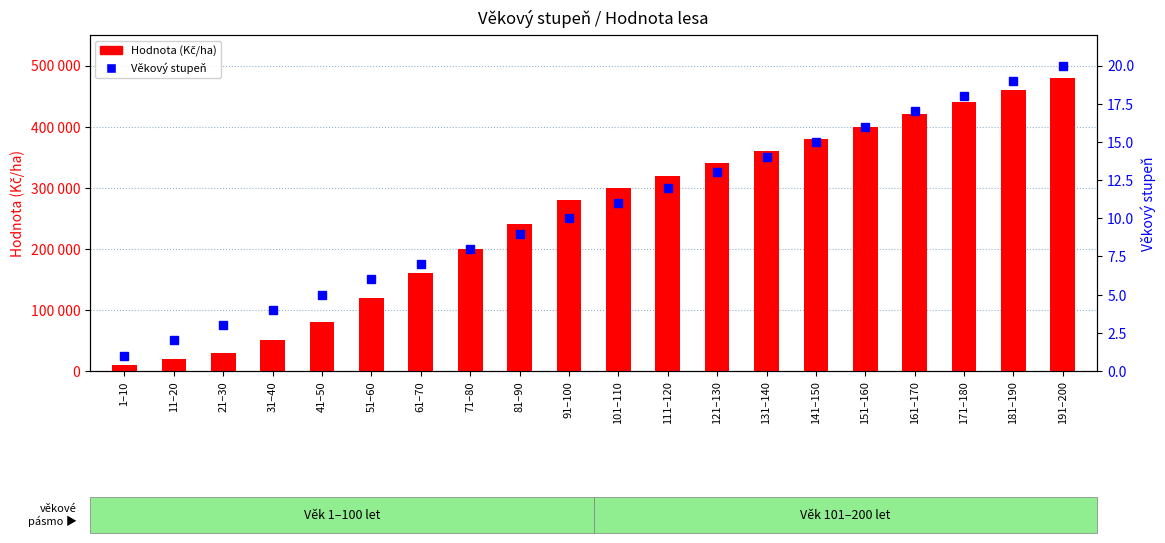

What is the label of the 16th bar from the right?

41–50